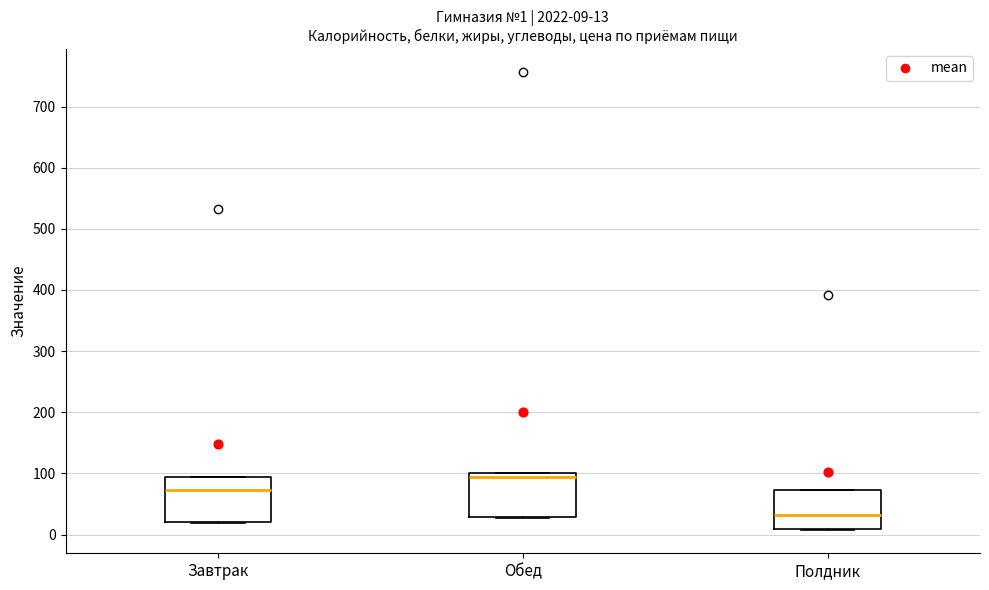

Which box has the lowest median line?

Полдник